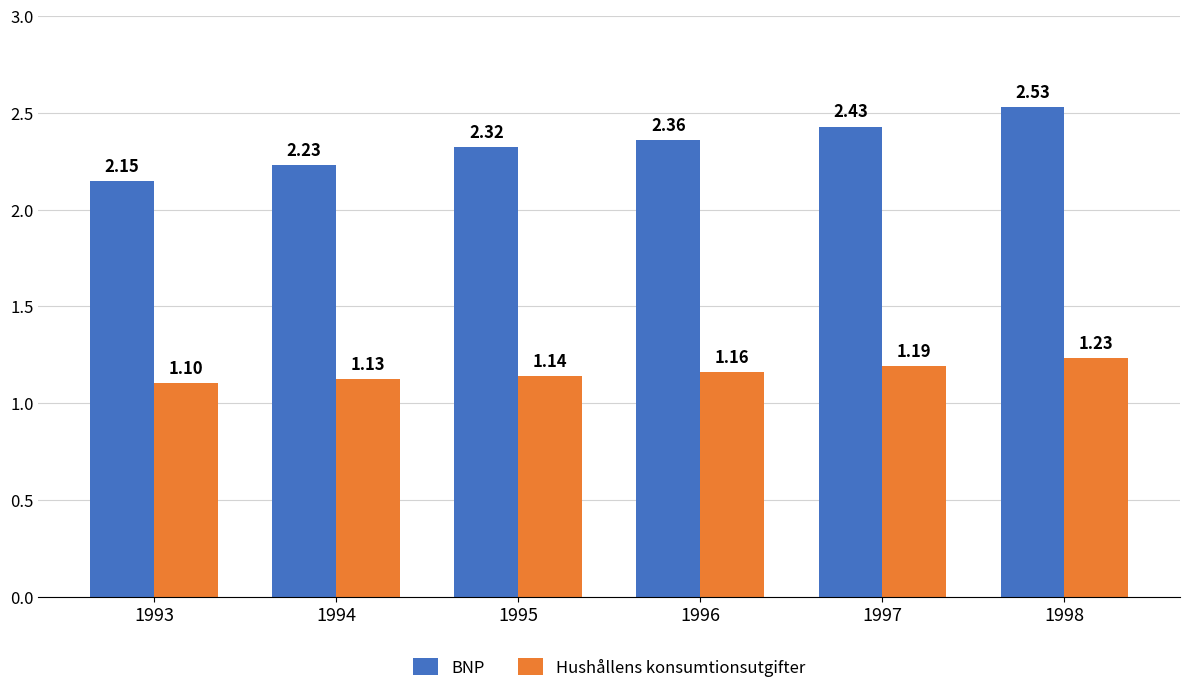

Which category has the lowest value across all series?

1993